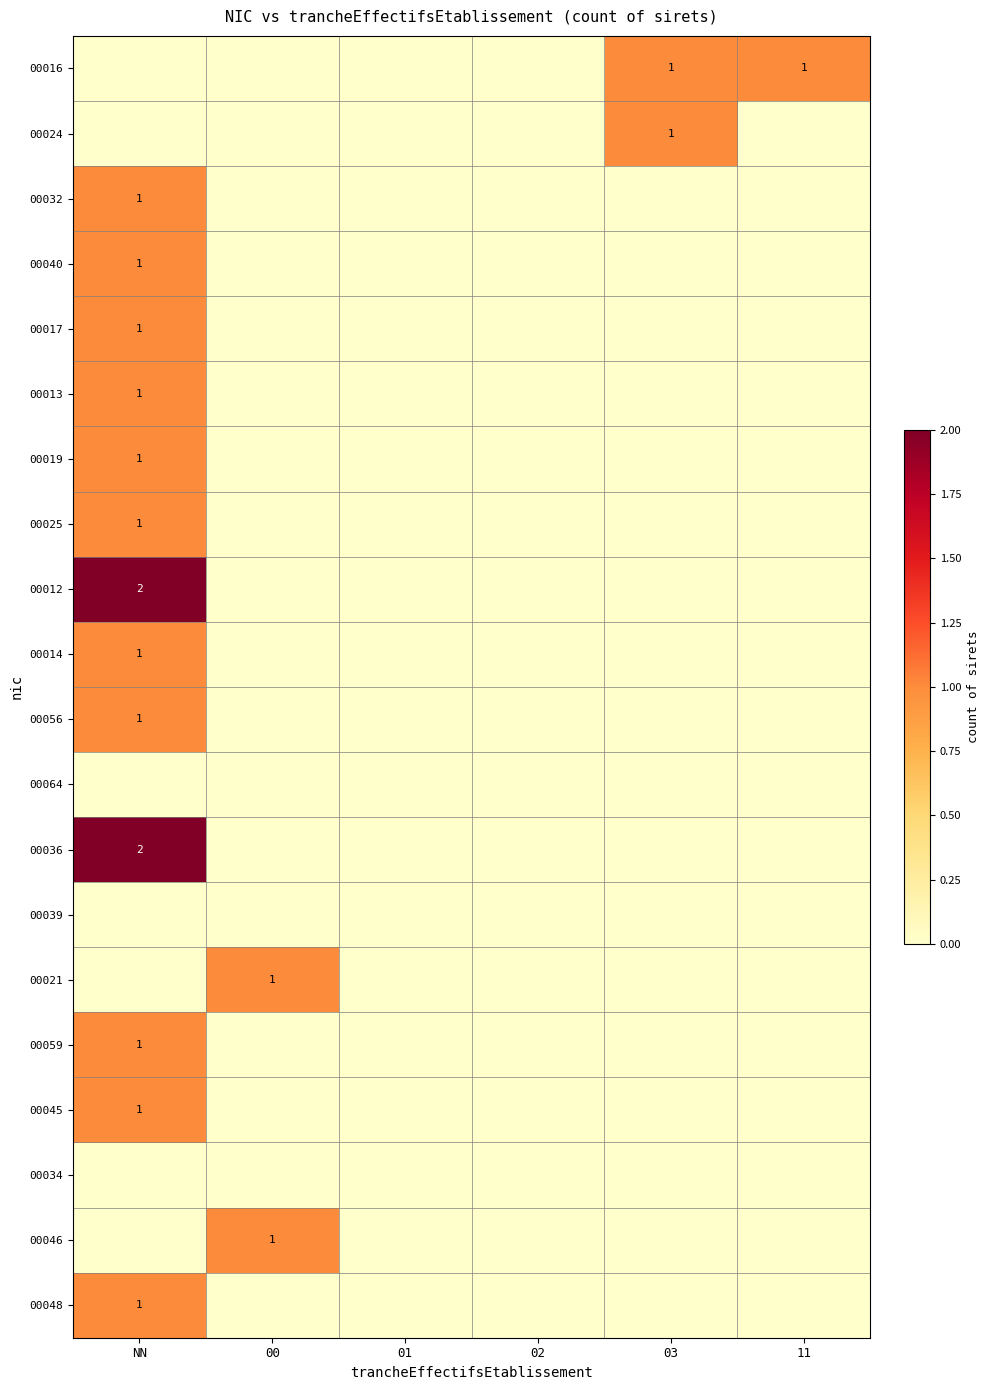

Which series has the largest range (max minus min)?

00012